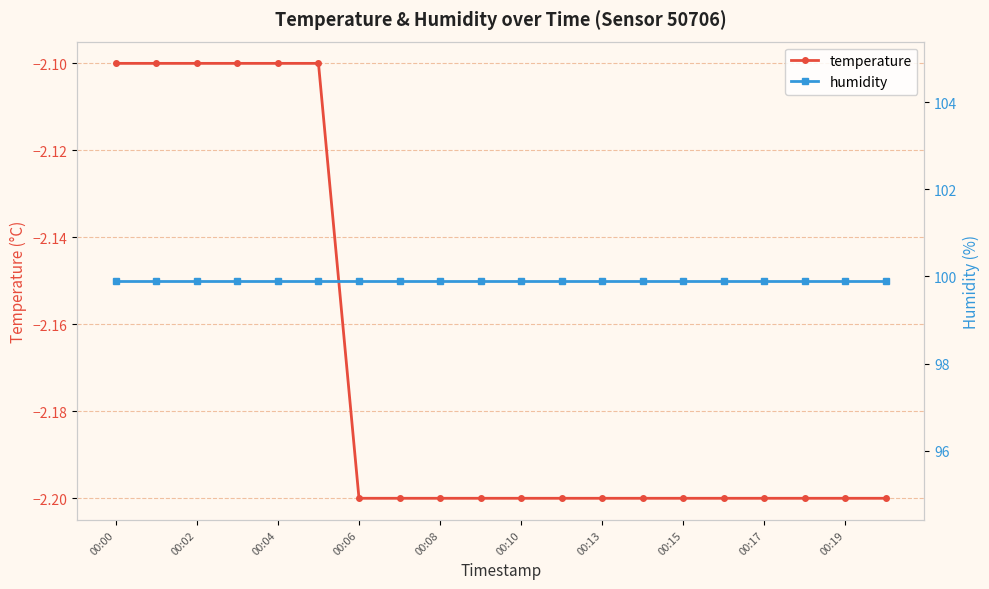

Is it true that temperature equals -3.4 at 00:08?

False